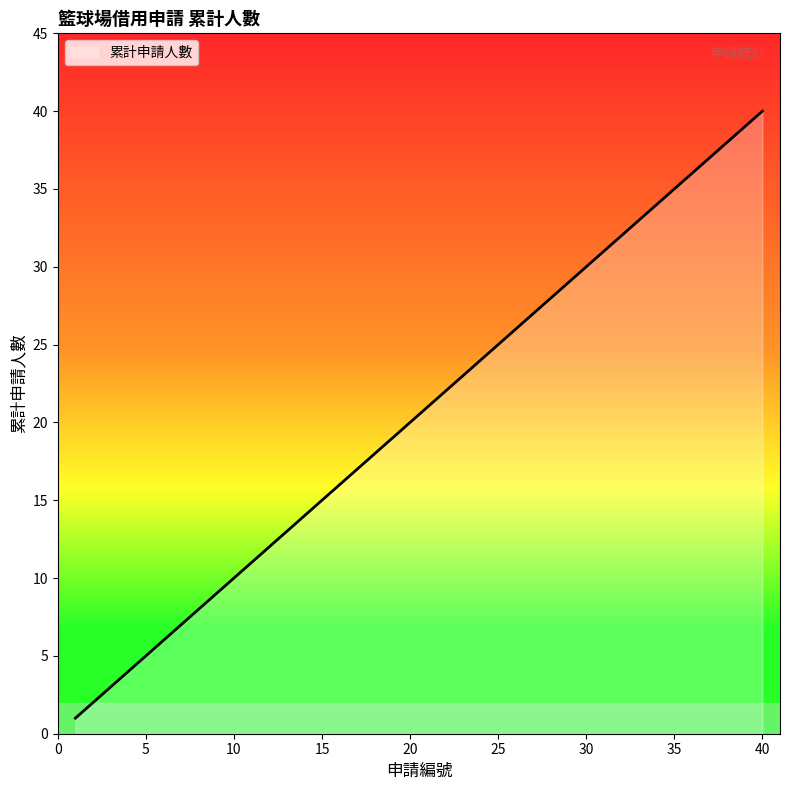

What is the difference between the maximum and minimum values?

39